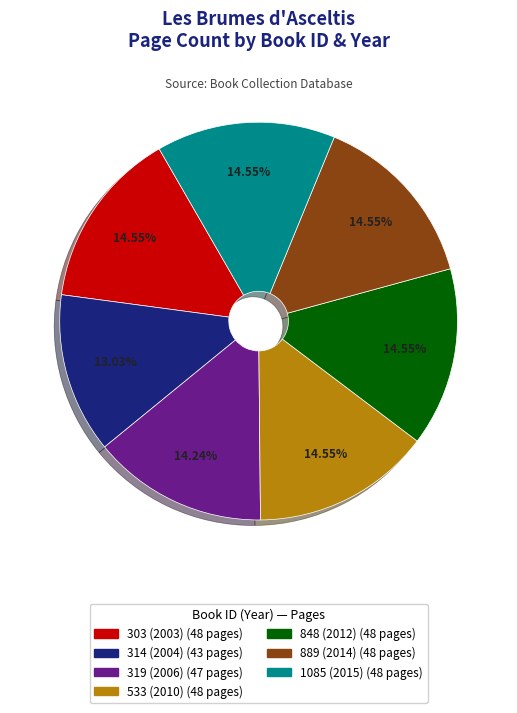

Is the sum of 533 (2010) and 319 (2006) greater than half?

No